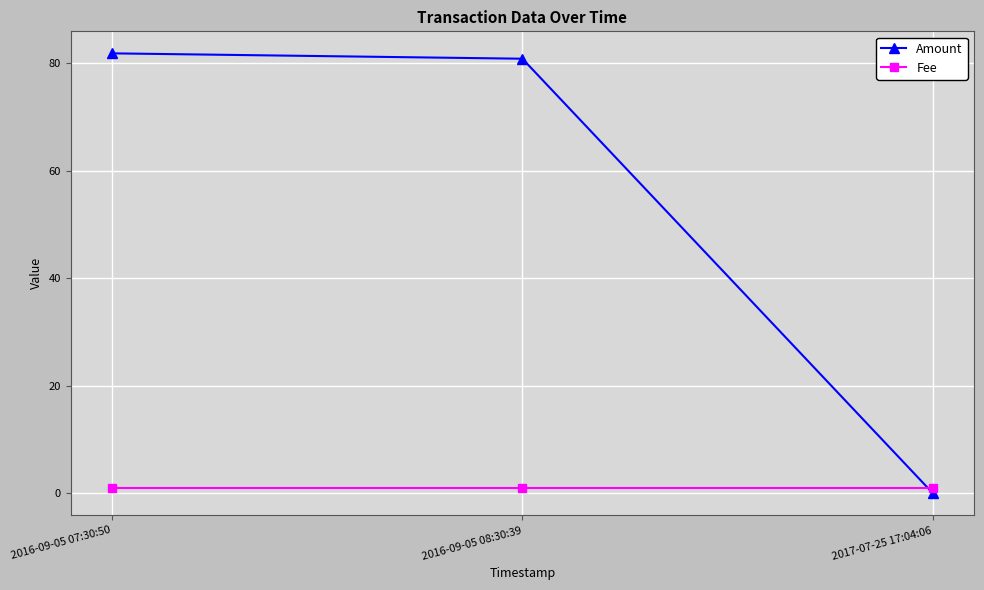

Reading right to left, transcribe all the data shown in this chart.

Amount: 2017-07-25 17:04:06=0.0	2016-09-05 08:30:39=80.8	2016-09-05 07:30:50=81.8
Fee: 2017-07-25 17:04:06=1.0	2016-09-05 08:30:39=1.0	2016-09-05 07:30:50=1.0